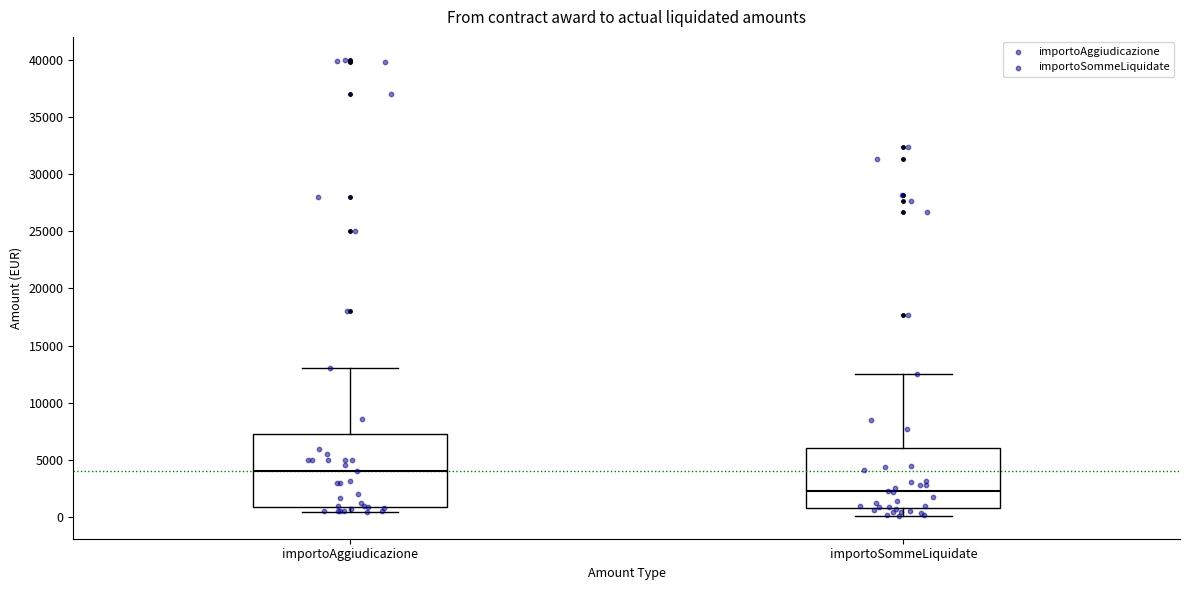

Reading left to right, transcribe this box plot: for each box, give where its median line is, the range the box spans, and where its two whiskers end, as read against the y-axis. The values are not printed on the chart, so give them approximately, as read against the axis.

importoAggiudicazione: median 4000, box 1000 to 7500, whiskers 500 to 13000
importoSommeLiquidate: median 2000, box 1000 to 6000, whiskers 0 to 12500